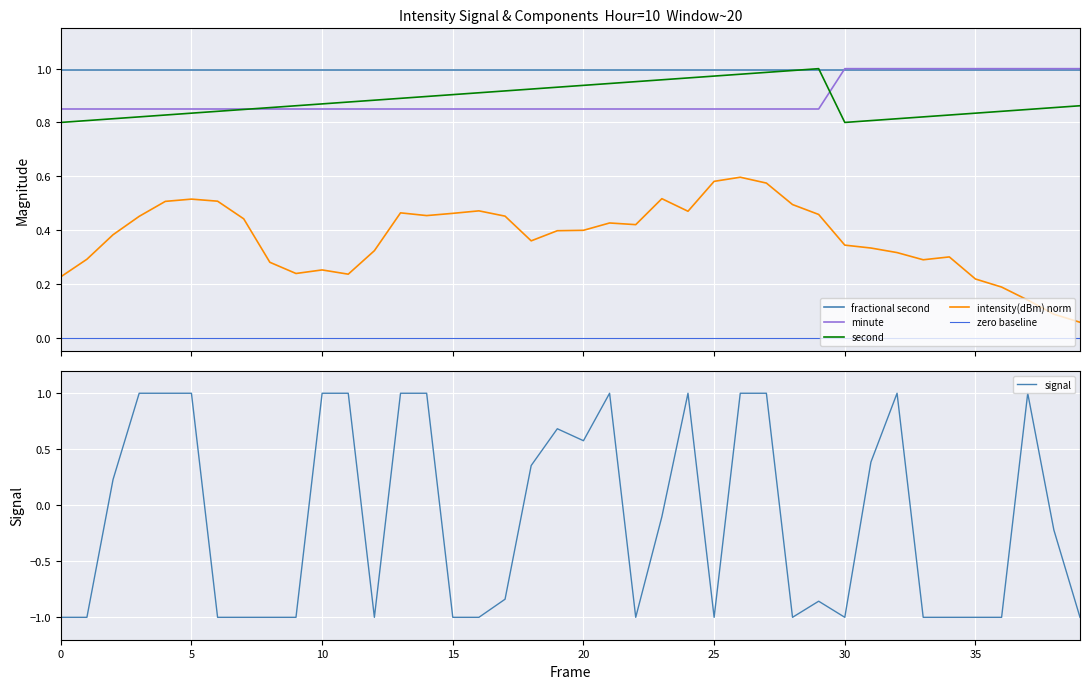

List the series in order of their peak value, highest first.

minute, second, signal, fractional second, intensity(dBm) norm, zero baseline